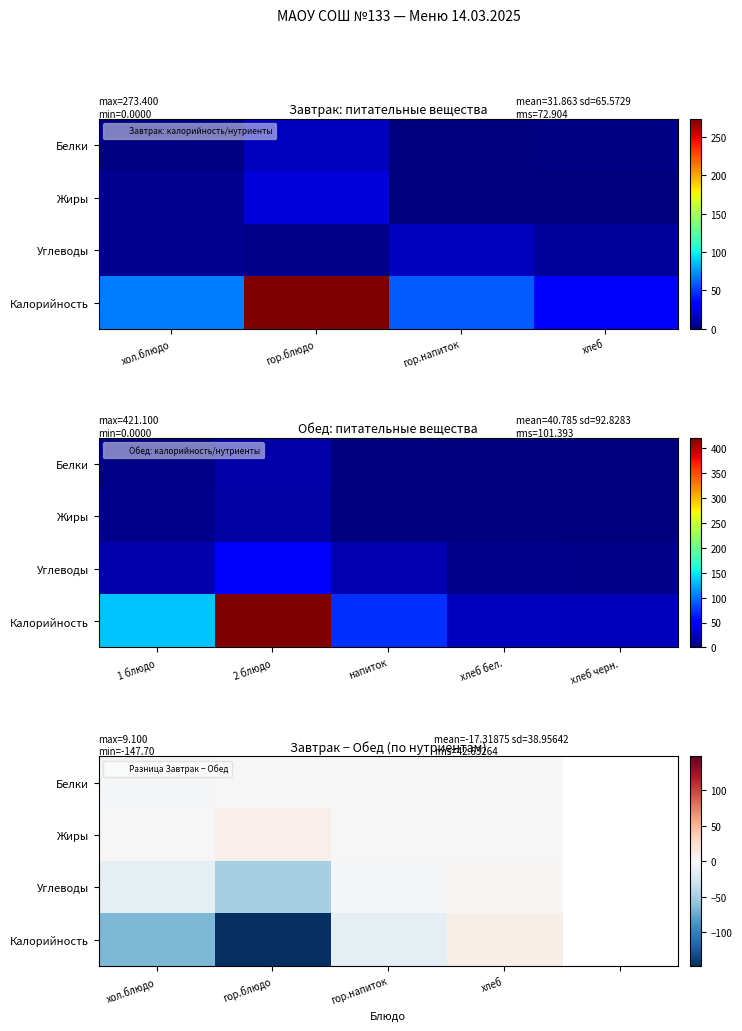

At which label is Калорийность closest to -69?

хол.блюдо